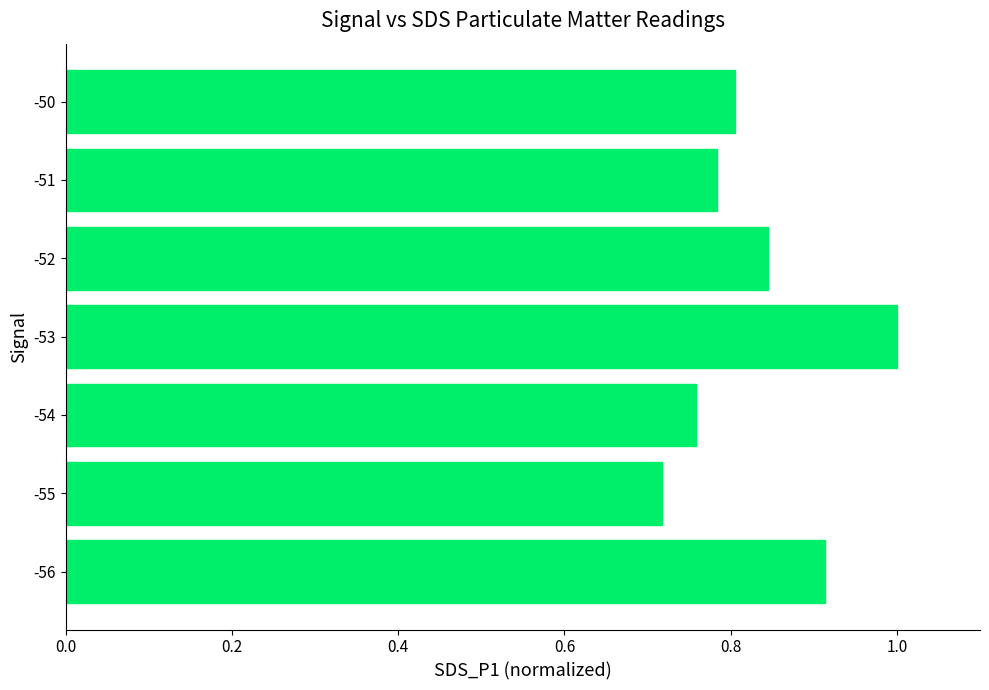

What is the difference between the maximum and second lowest values?

0.2